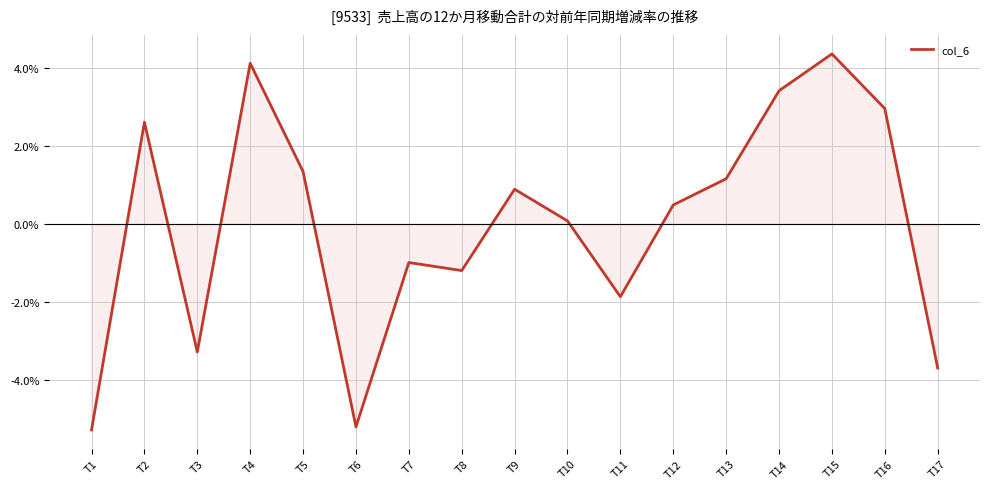

What is the maximum value shown in the chart?

4.4